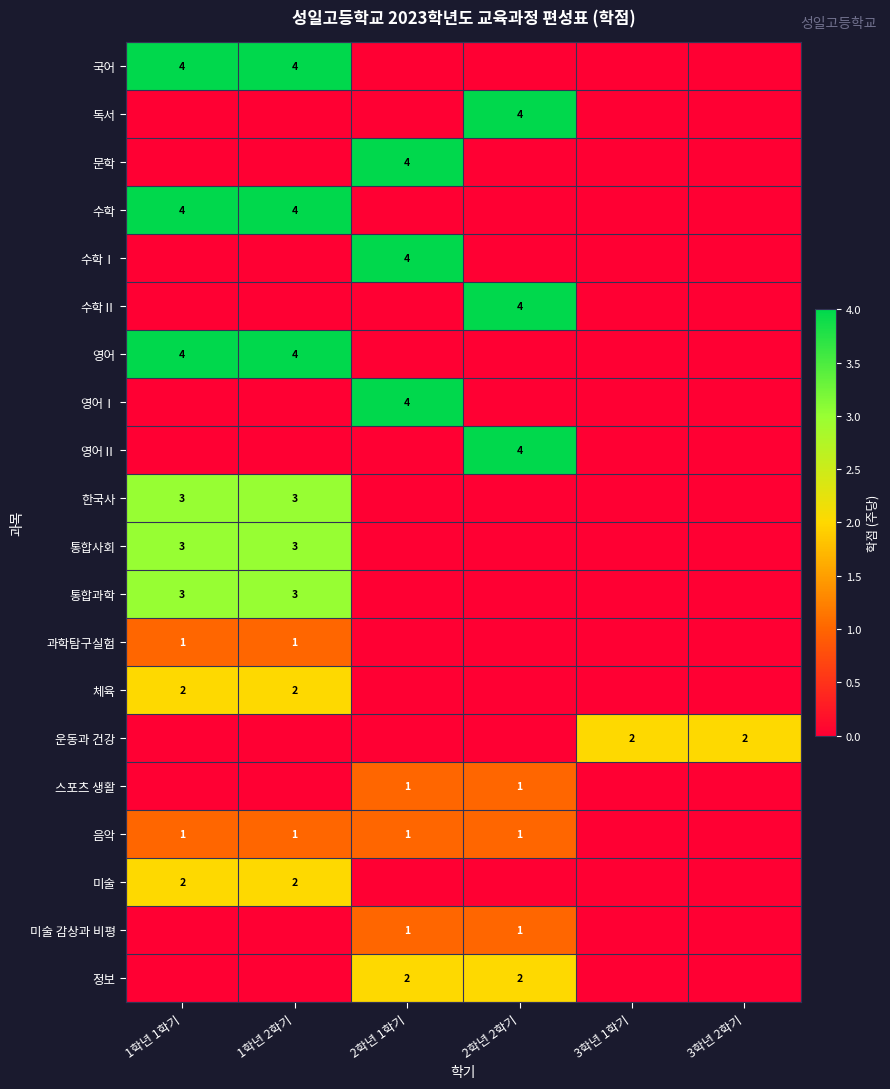

The value of 영어Ⅰ at 2학년 1학기 is 1. True or false?

False